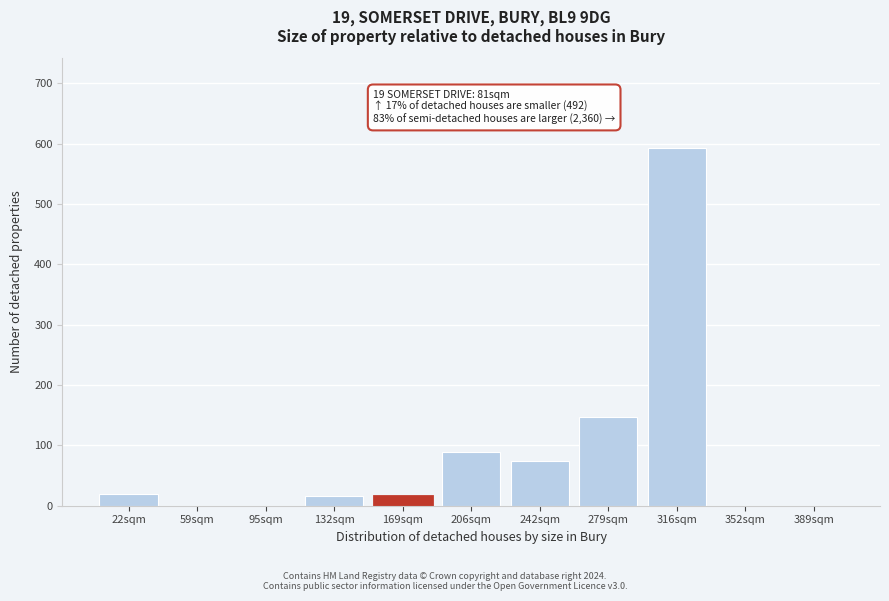

Reading left to right, list all the values displayed in this chart.

22sqm=20	59sqm=0	95sqm=0	132sqm=16	169sqm=16	206sqm=89	242sqm=74	279sqm=147	316sqm=593	352sqm=0	389sqm=0